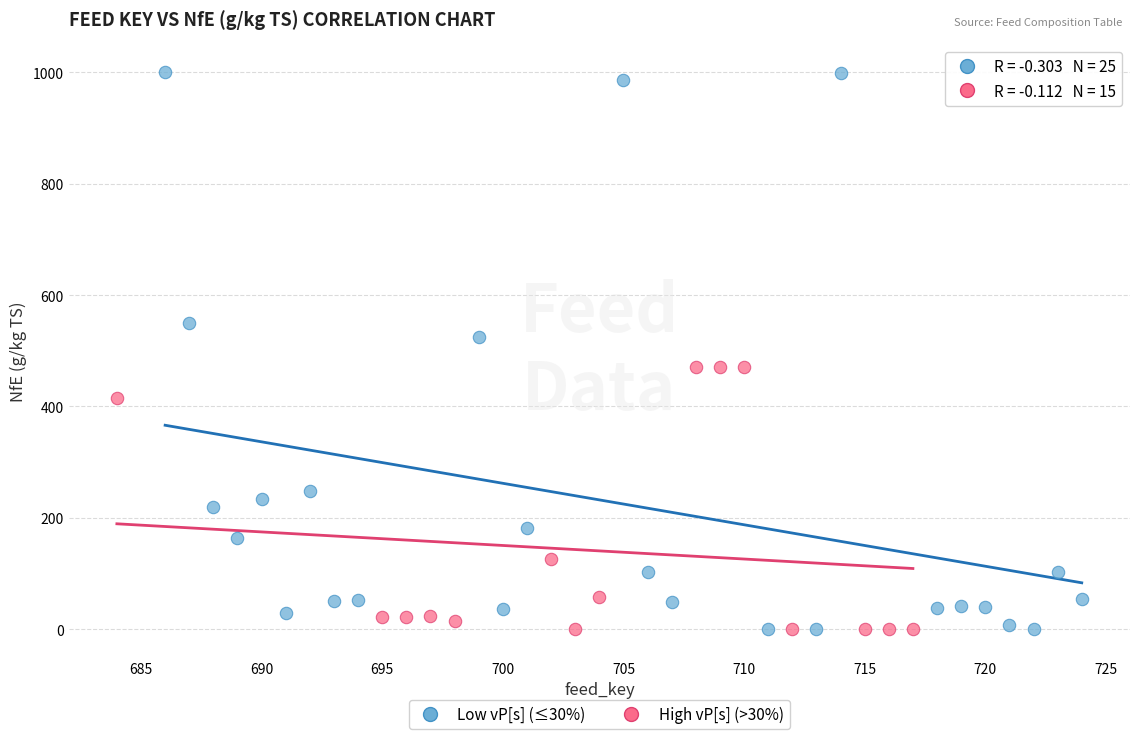

Which series reaches the maximum Y coordinate?

Low vP[s] (≤30%)